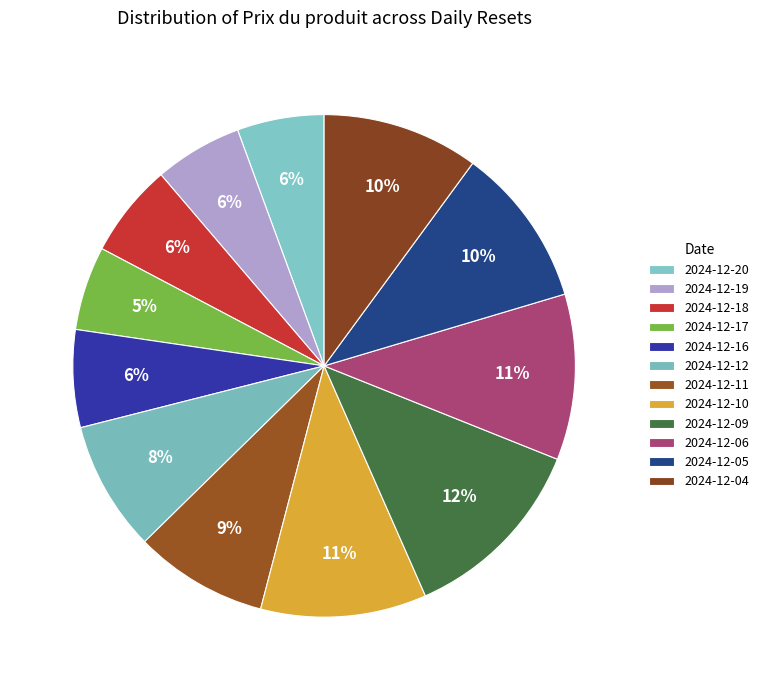

Does any single category account for the majority?

No